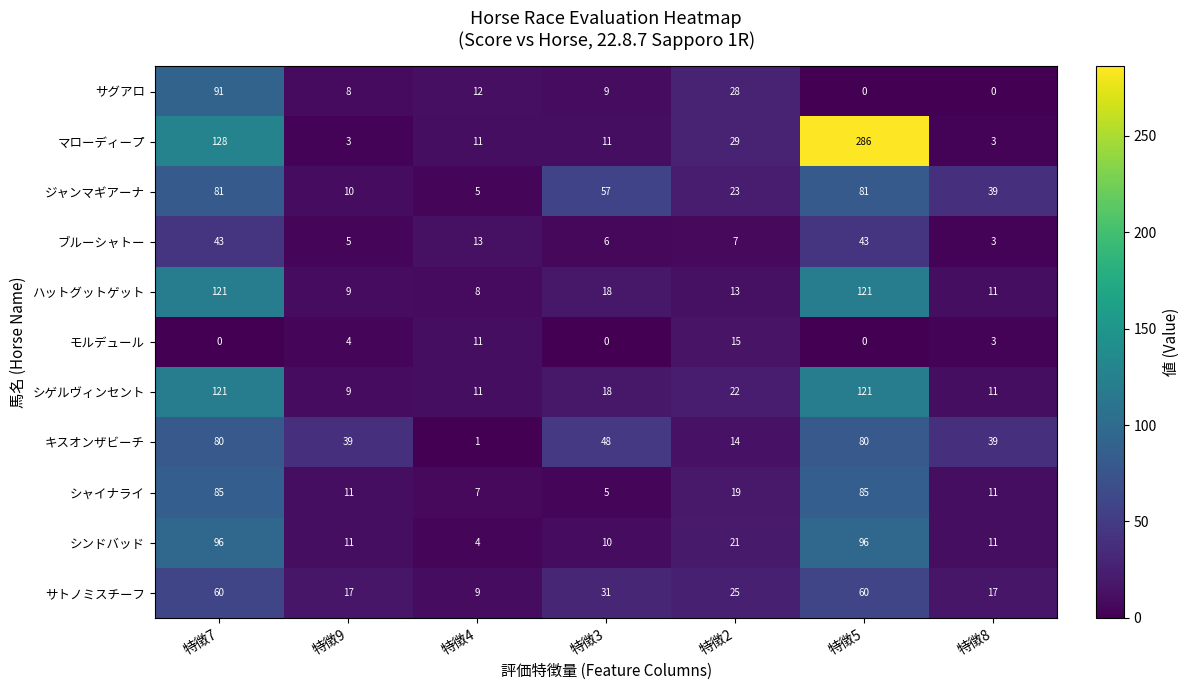

What is the sum of the シゲルヴィンセント values at 特徴9 and 特徴2?

31